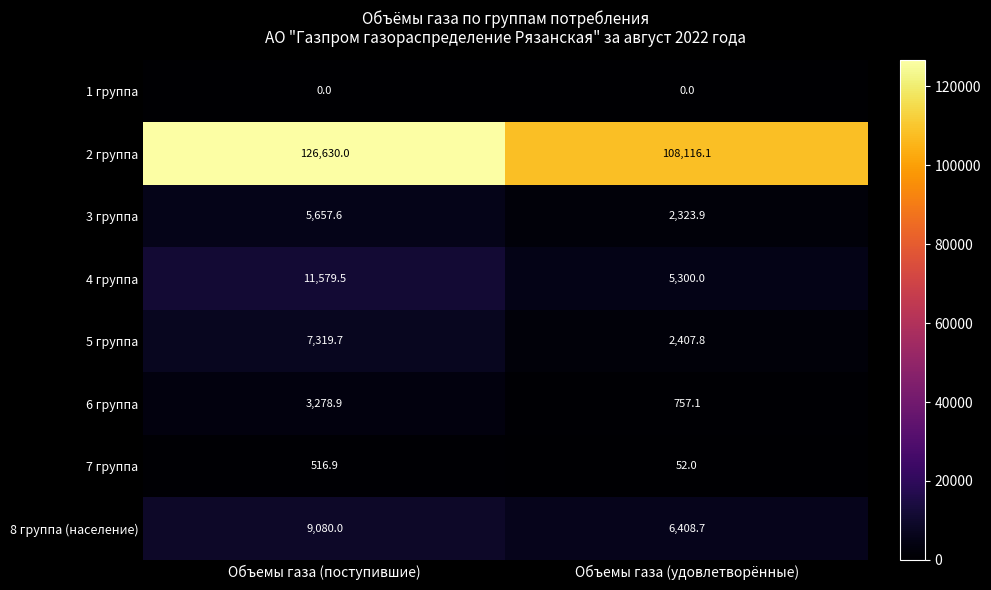

The 6 группа series shows 3278.9 at Объемы газа (поступившие). True or false?

True